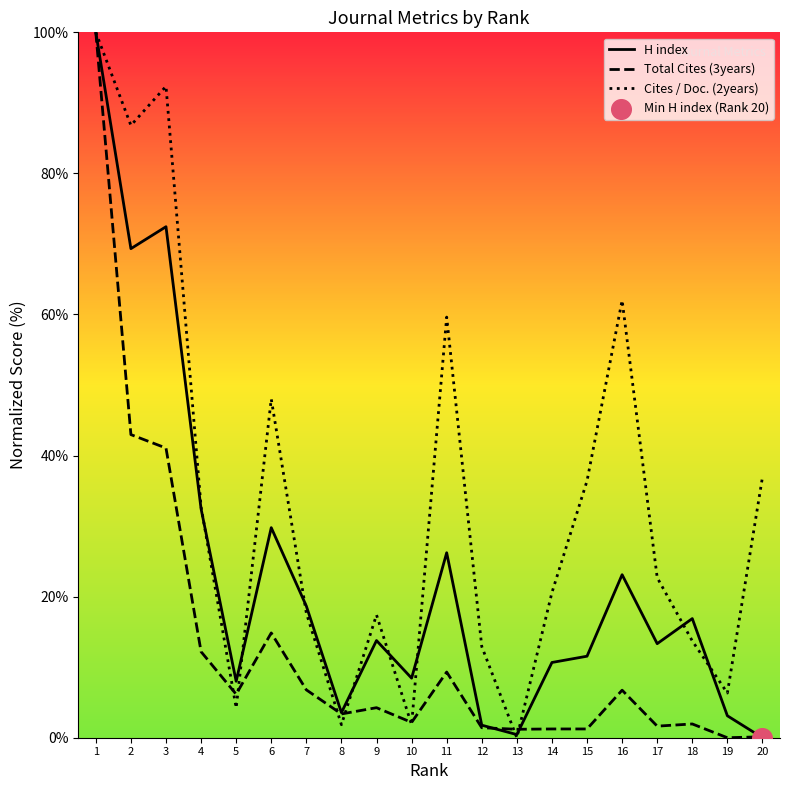

Is the value of H index at 1 greater than the value of Total Cites (3years) at 18?

Yes